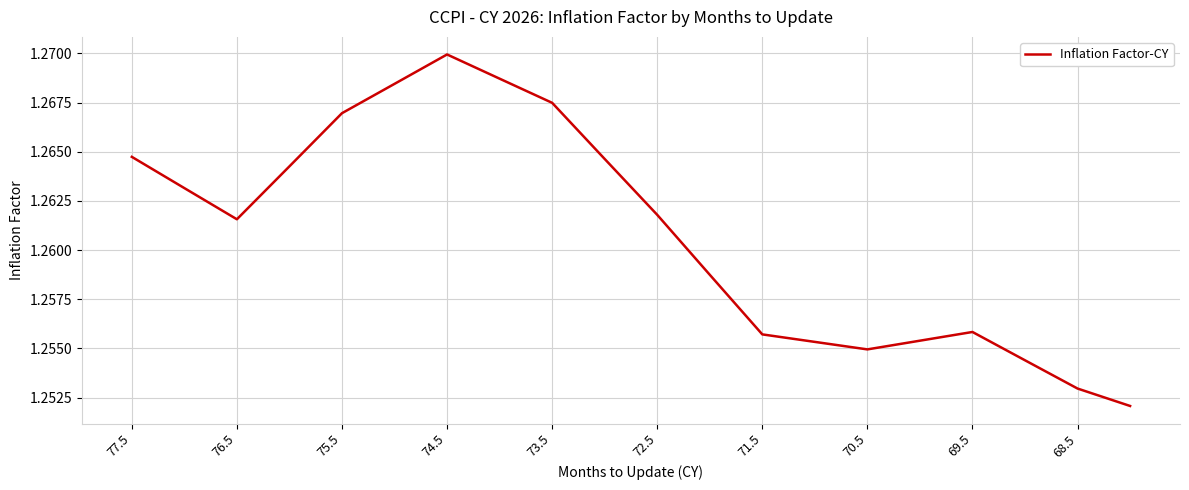

Does the chart have visible grid lines?

Yes